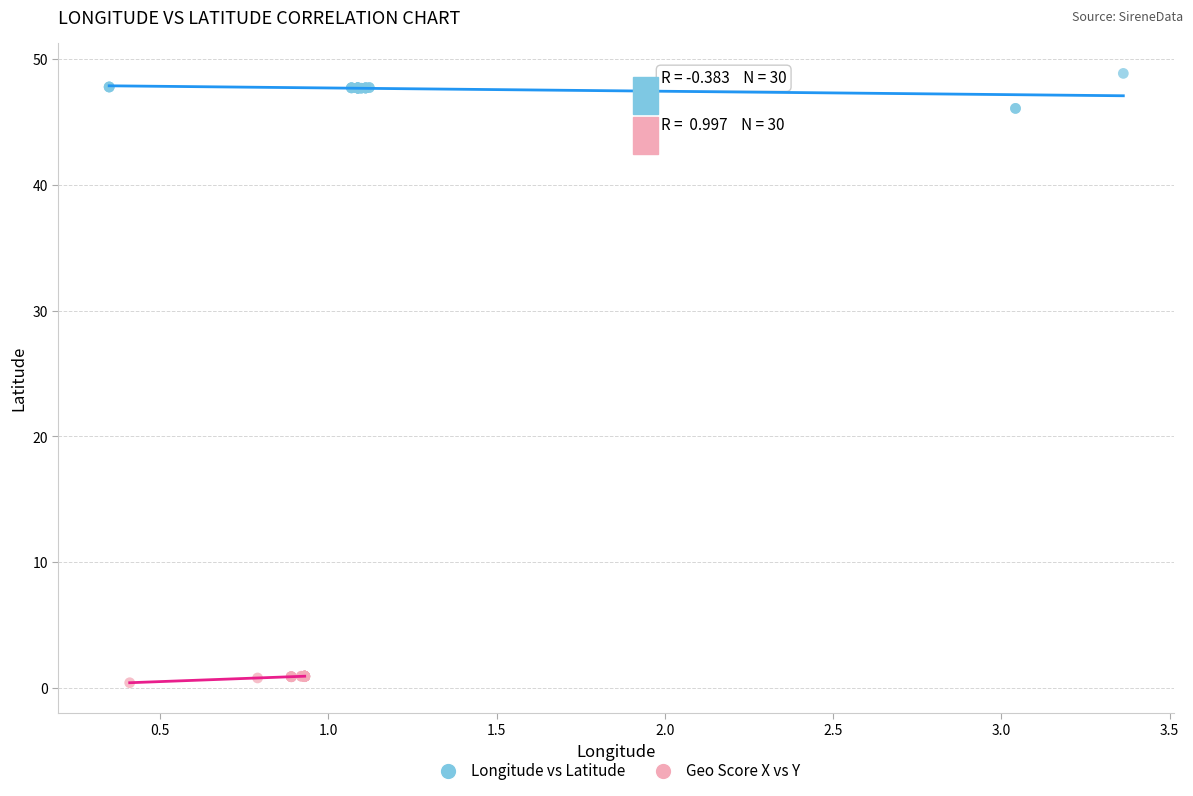

Which series reaches the minimum Y coordinate?

Geo Score X vs Y